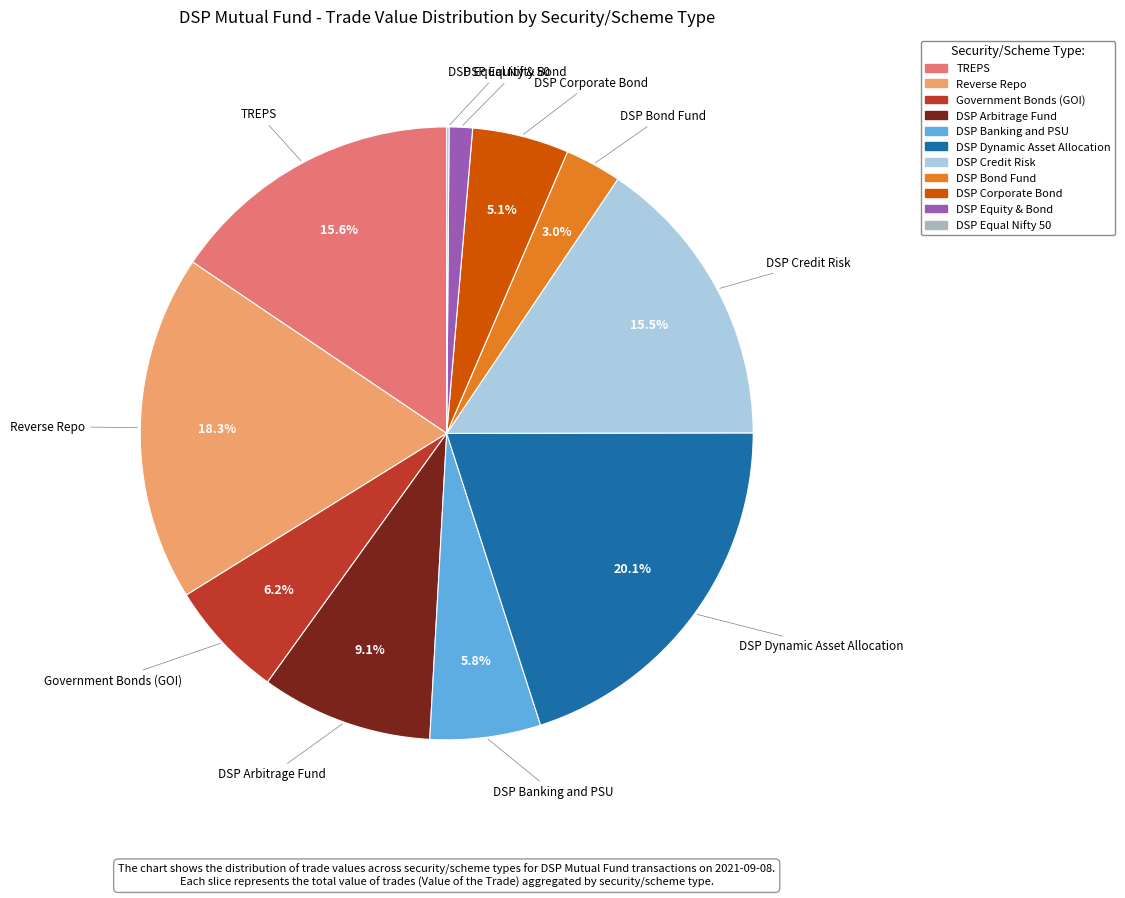

Does DSP Credit Risk account for over 50% of the chart?

No